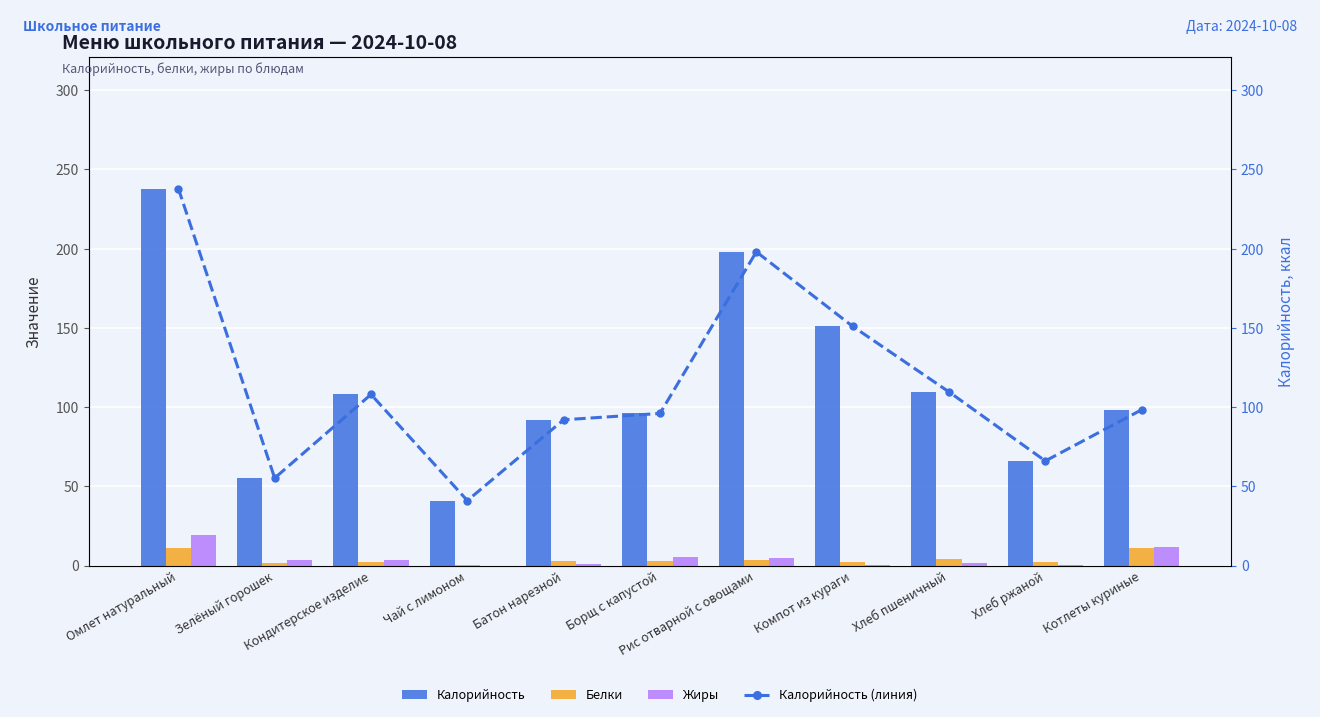

True or false: Белки has a value of 4.6 at Борщ с капустой.

False